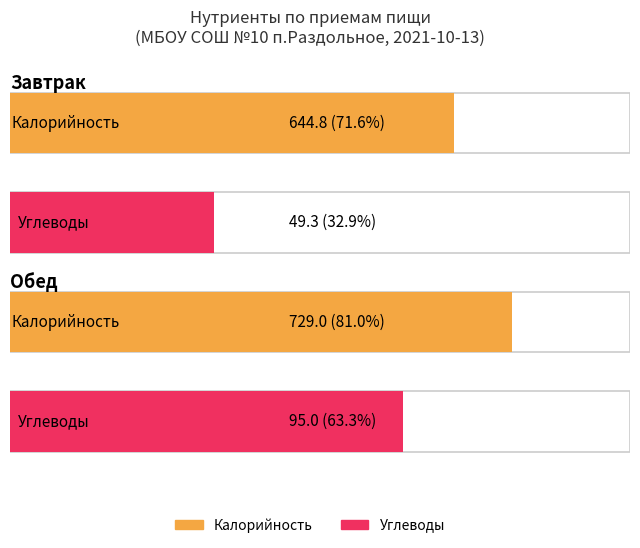

What is the highest value of the Калорийность series?

729.0